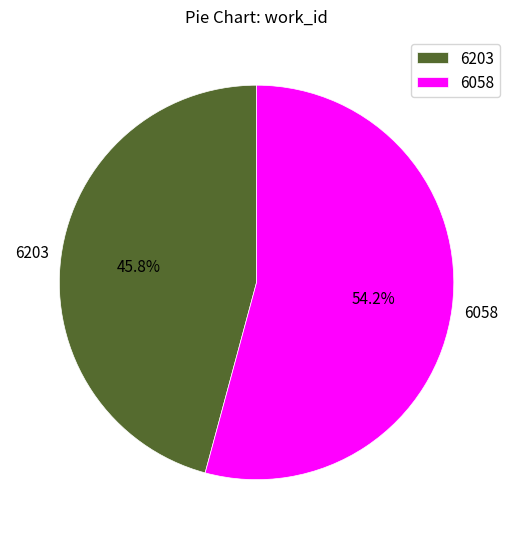

Count the number of slices in the pie.

2